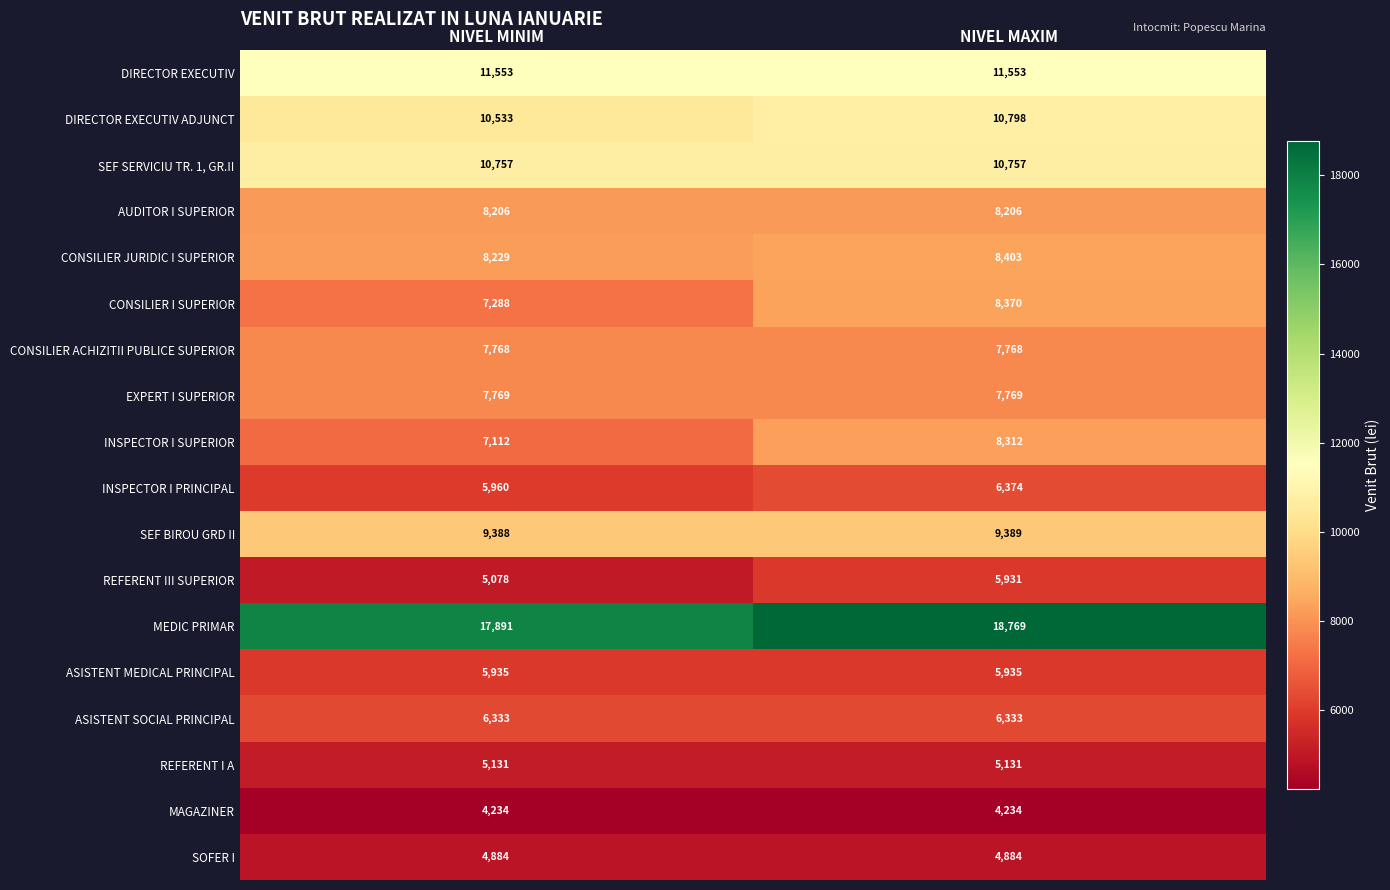

What is the sum of the SEF SERVICIU TR. 1, GR.II values at NIVEL MINIM and NIVEL MAXIM?

21514